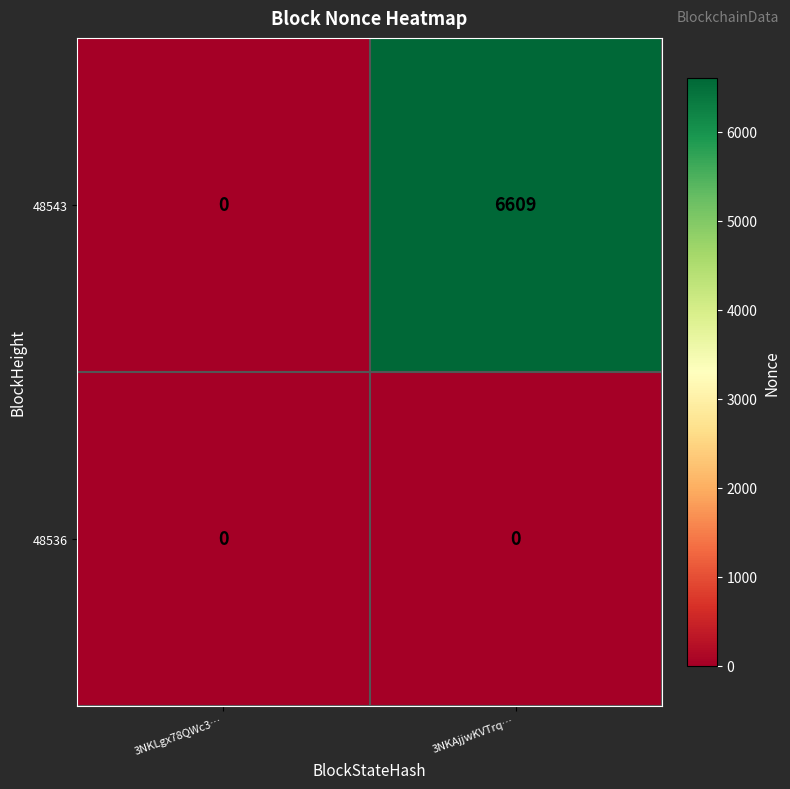

What is the maximum value shown in the chart?

6609